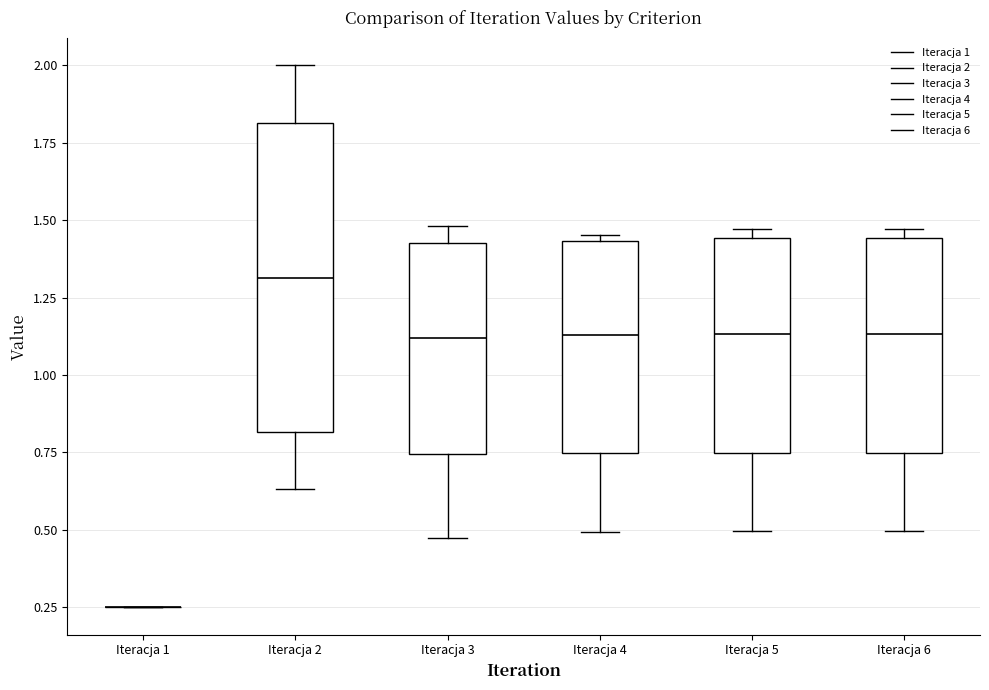

Reading left to right, transcribe this box plot: for each box, give where its median line is, the range the box spans, and where its two whiskers end, as read against the y-axis. The values are not printed on the chart, so give them approximately, as read against the axis.

Iteracja 1: box collapsed to a line at 0.25, whiskers 0.25 to 0.25
Iteracja 2: median 1.30, box 0.80 to 1.80, whiskers 0.65 to 2.00
Iteracja 3: median 1.10, box 0.75 to 1.45, whiskers 0.45 to 1.50
Iteracja 4: median 1.15, box 0.75 to 1.45, whiskers 0.50 to 1.45 (just above the box's upper edge)
Iteracja 5: median 1.15, box 0.75 to 1.45, whiskers 0.50 to 1.45 (just above the box's upper edge)
Iteracja 6: median 1.15, box 0.75 to 1.45, whiskers 0.50 to 1.45 (just above the box's upper edge)